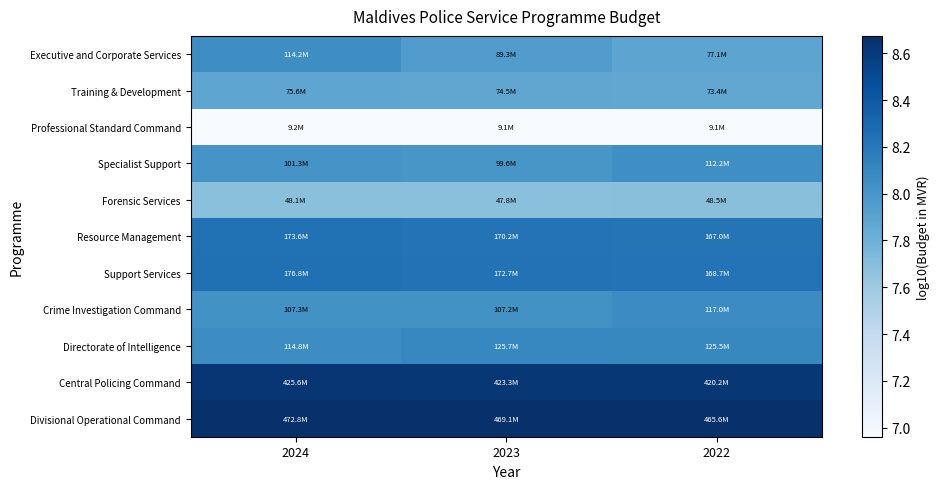

What is the total value across all series at 2022?

88.4